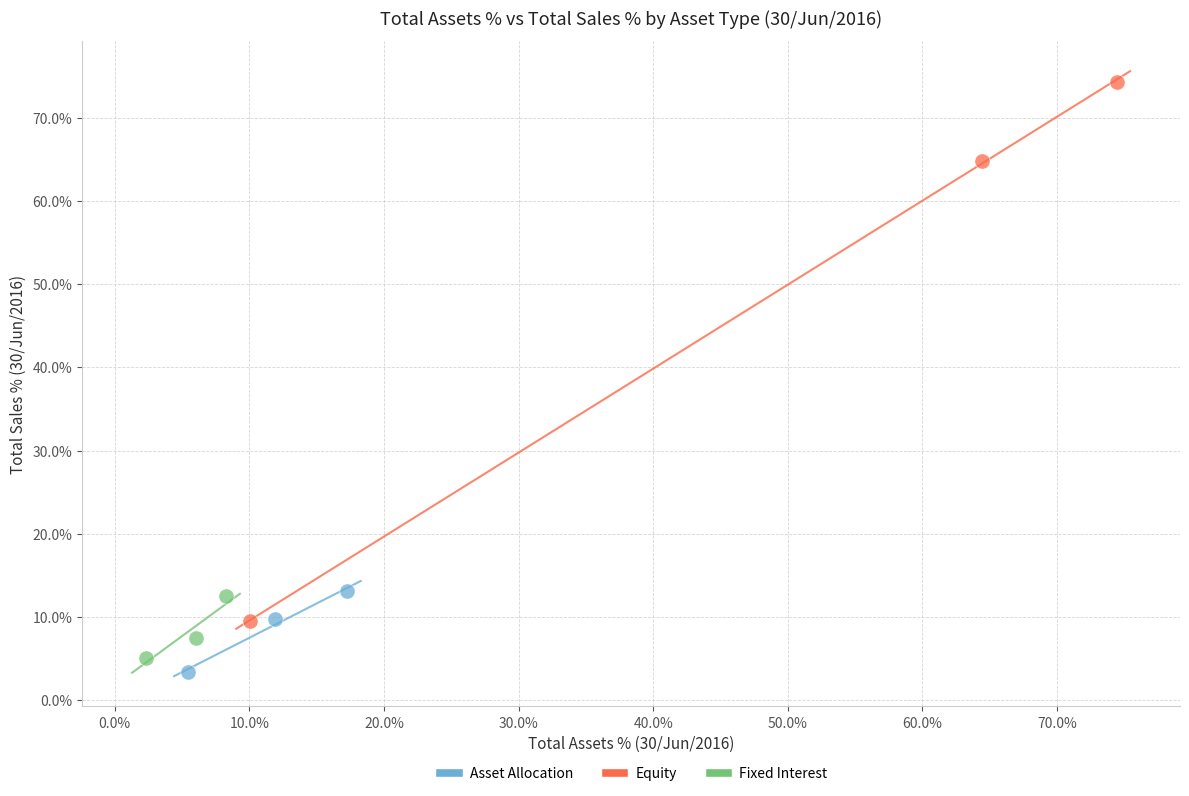

Which series reaches the maximum Y coordinate?

Equity